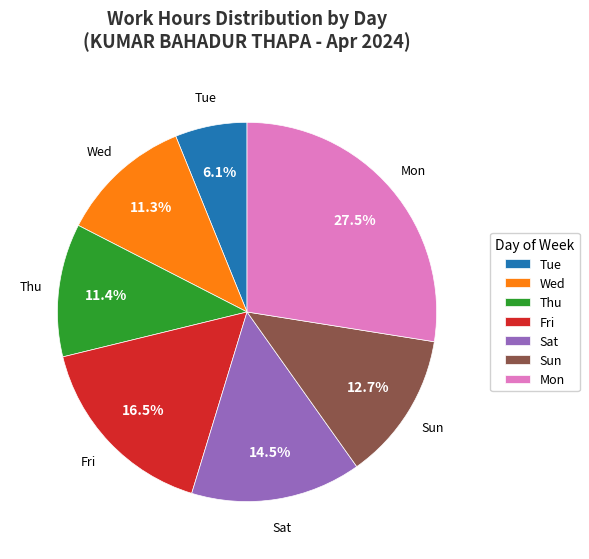

Is there any slice that represents more than half of the pie?

No